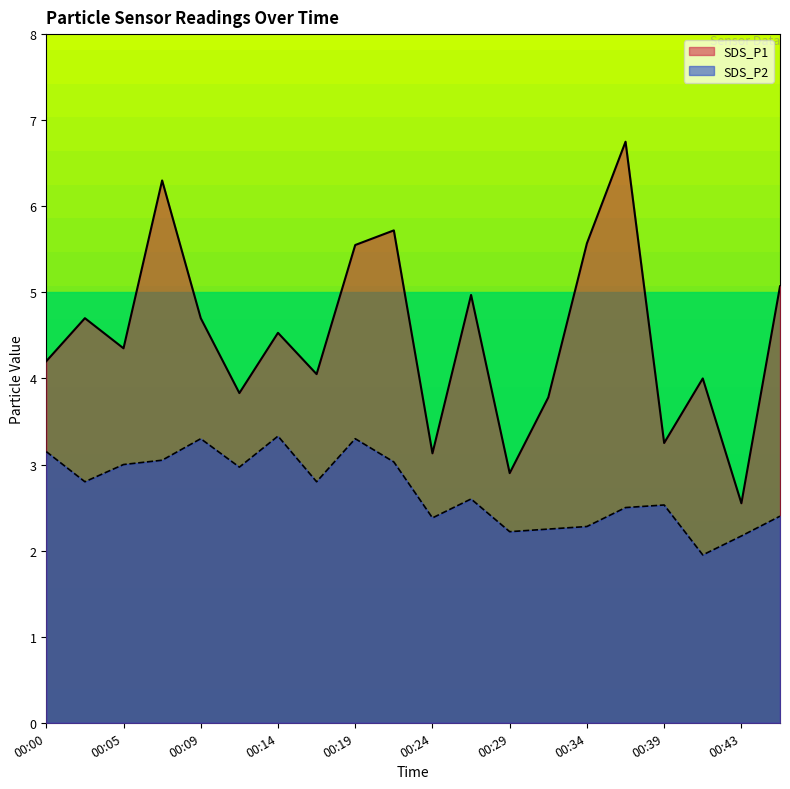

What is the difference between the SDS_P2 values at 00:29 and 00:36?

0.3